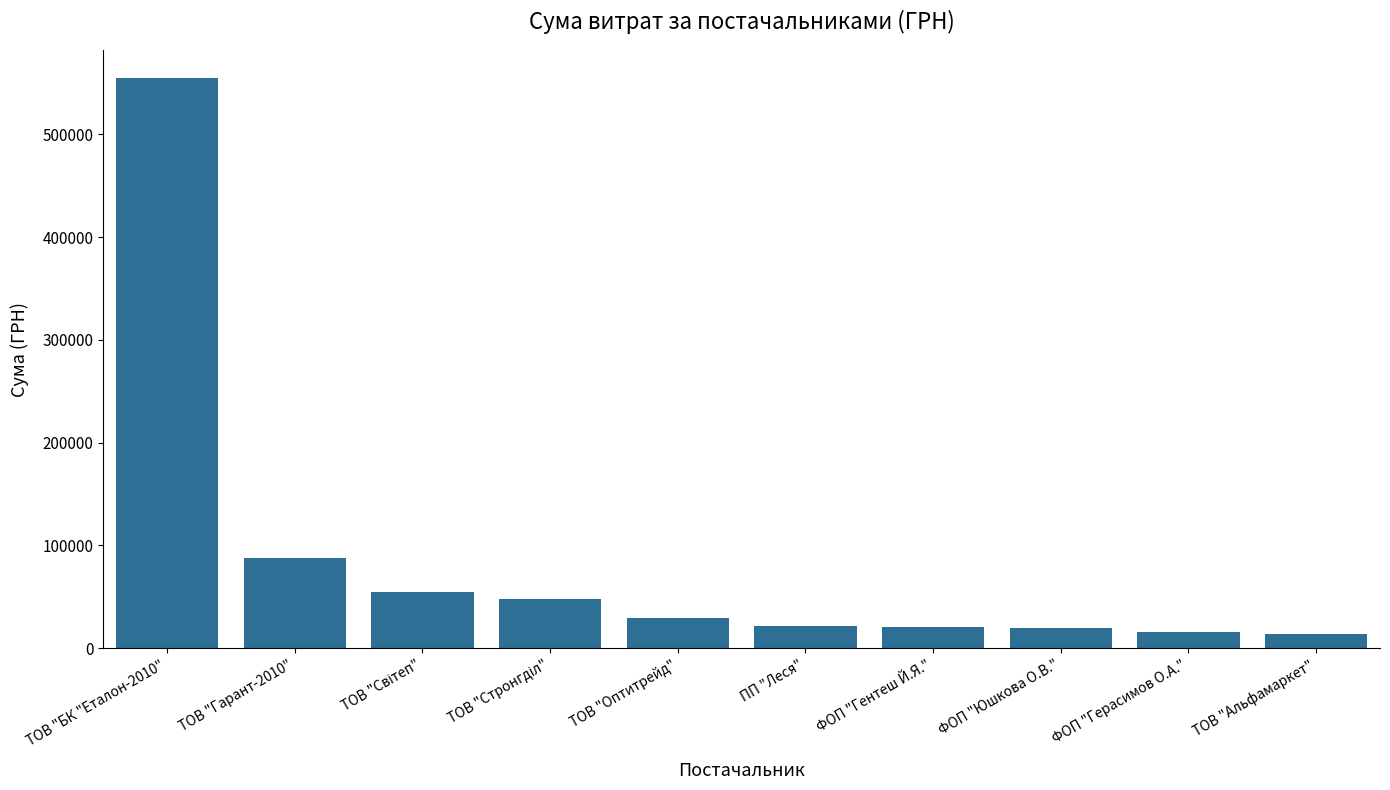

The value at ТОВ "Альфамаркет" is 13788.0. True or false?

True